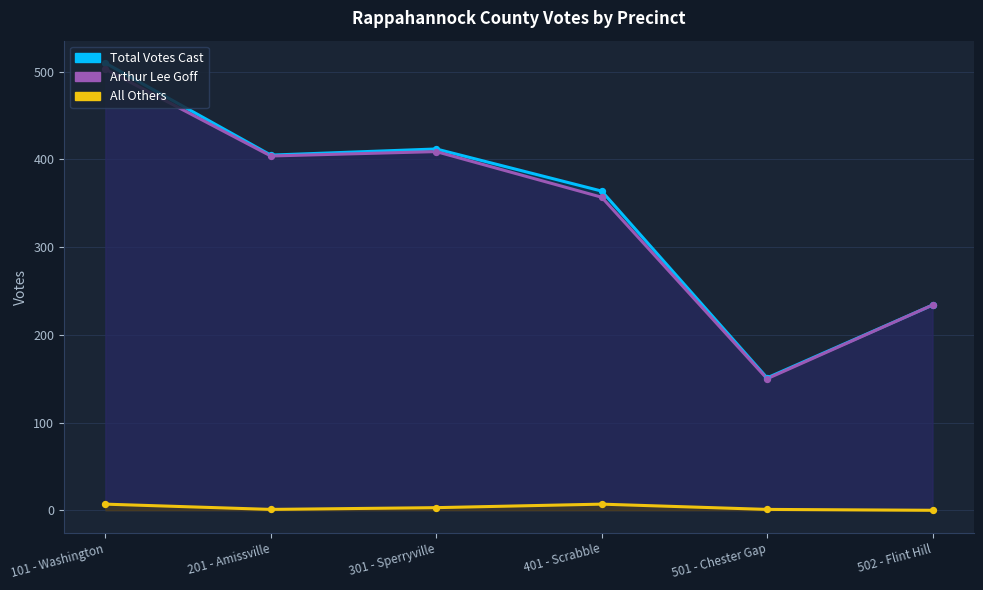

Which series has the widest spread of Y values?

Total Votes Cast